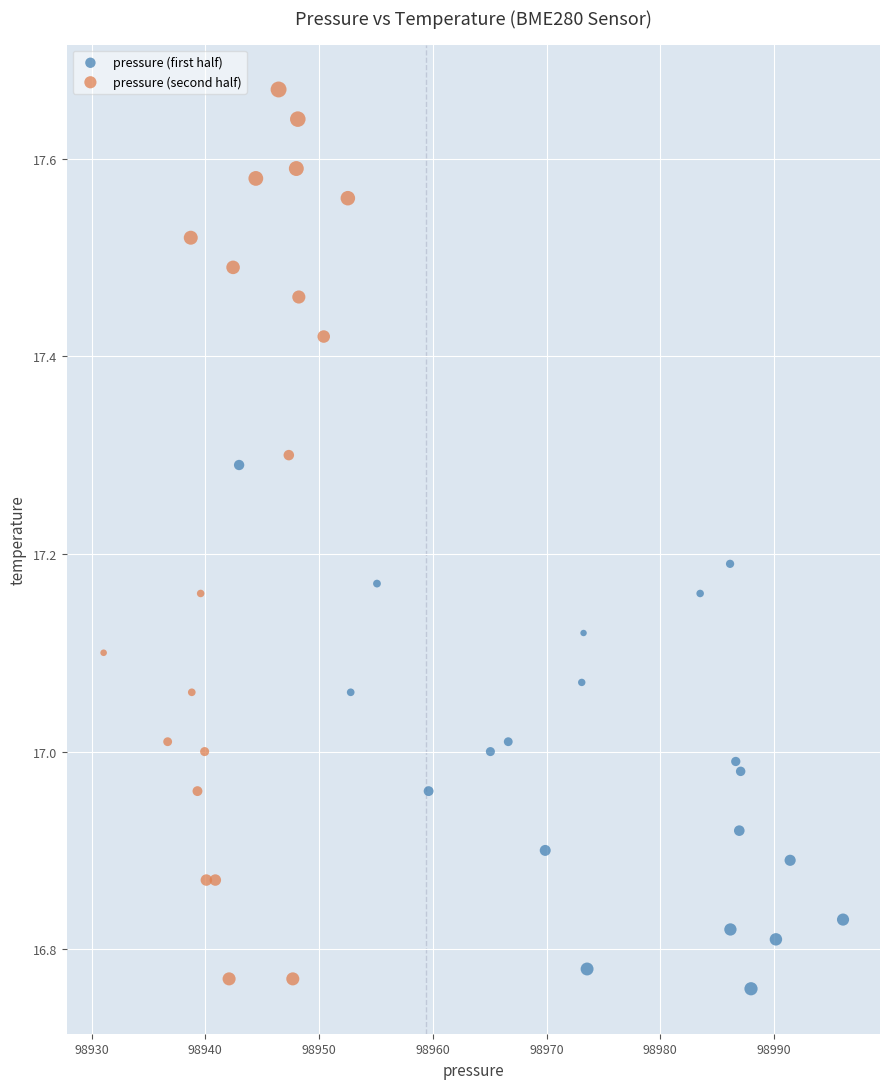

Which series has the largest Y range (max minus min)?

pressure (second half)